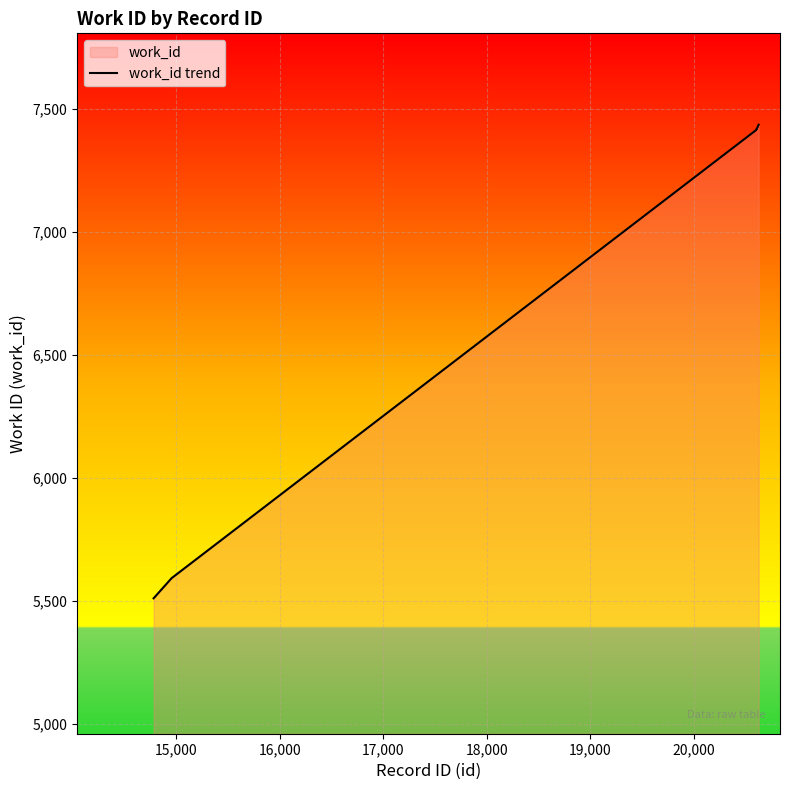

What is the greatest value displayed?

7437